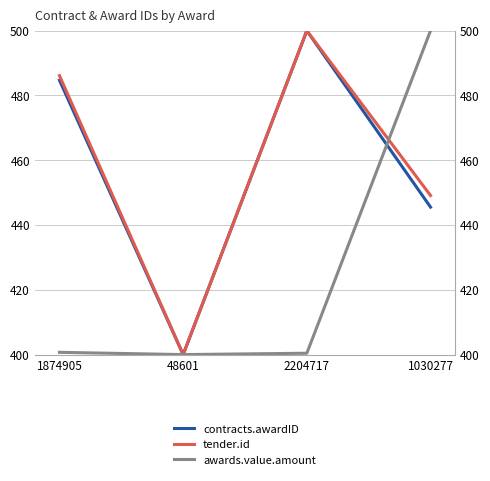

The value of tender.id at 48601 is 400.0. True or false?

True